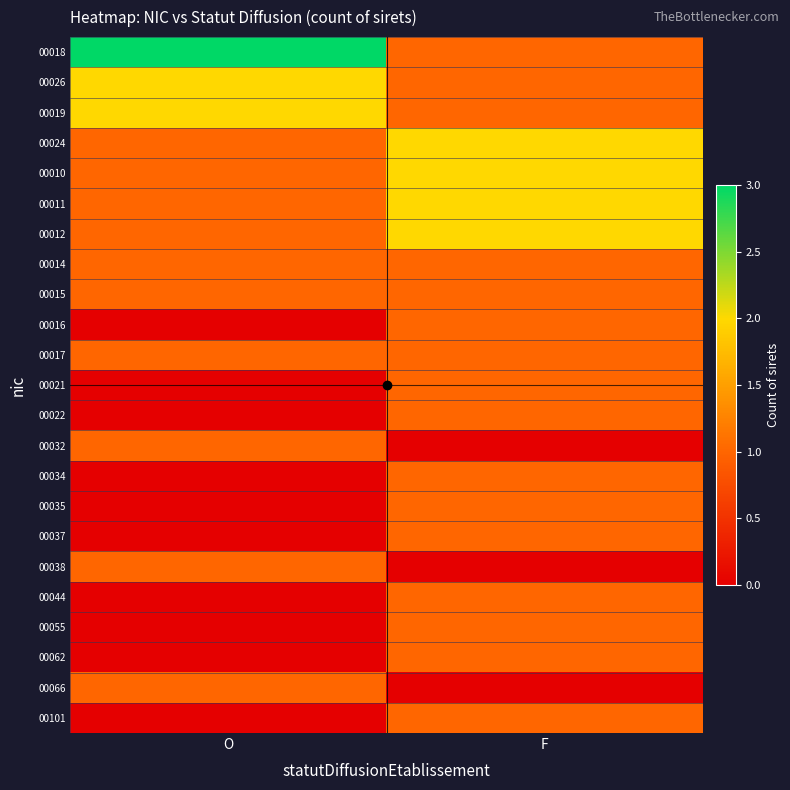

Rank the series at O from lowest to highest value.

00016, 00021, 00022, 00034, 00035, 00037, 00044, 00055, 00062, 00101, 00024, 00010, 00011, 00012, 00014, 00015, 00017, 00032, 00038, 00066, 00026, 00019, 00018